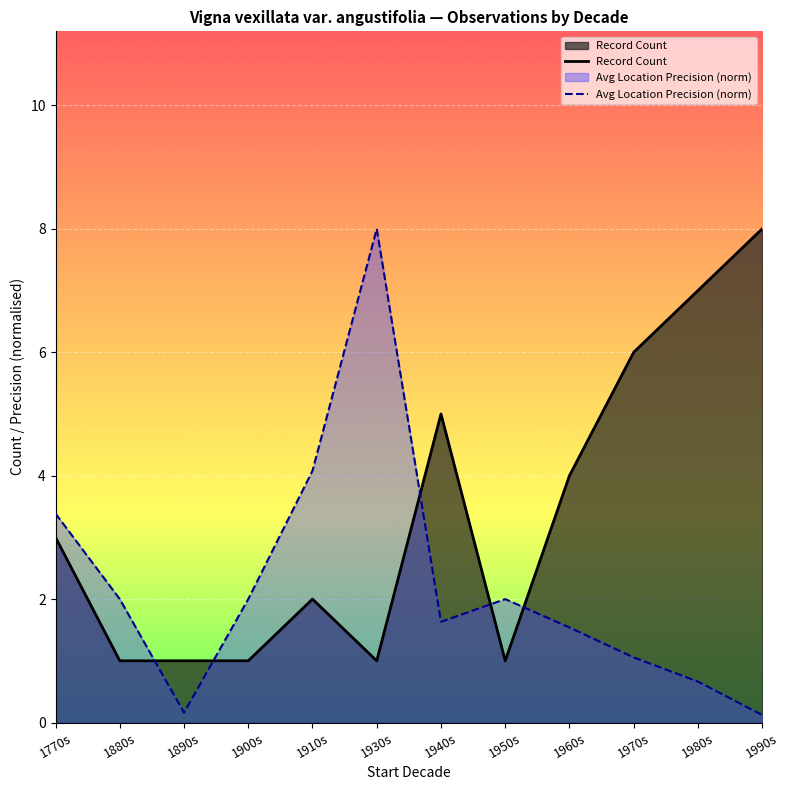

What is the difference between the maximum and minimum values in the Avg Location Precision (norm) series?

7.9